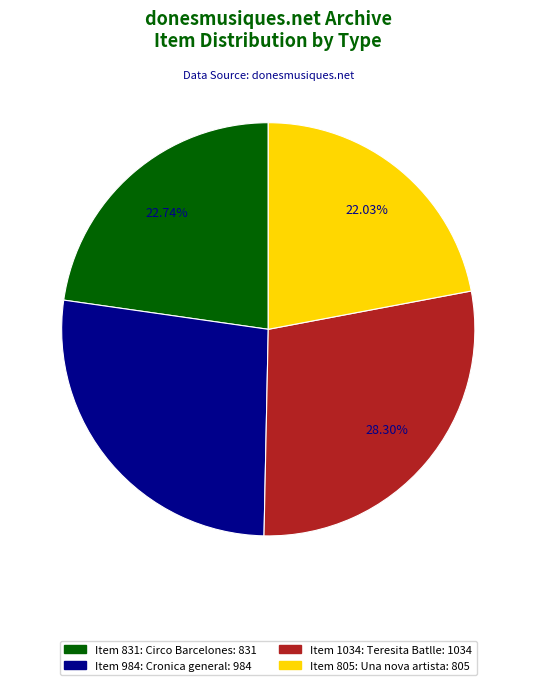

Is there any slice that represents more than half of the pie?

No